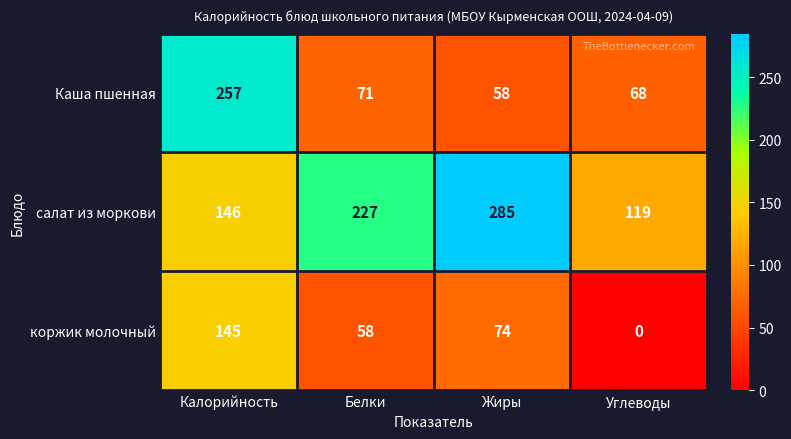

What is the difference between the maximum and minimum values in the салат из моркови series?

166